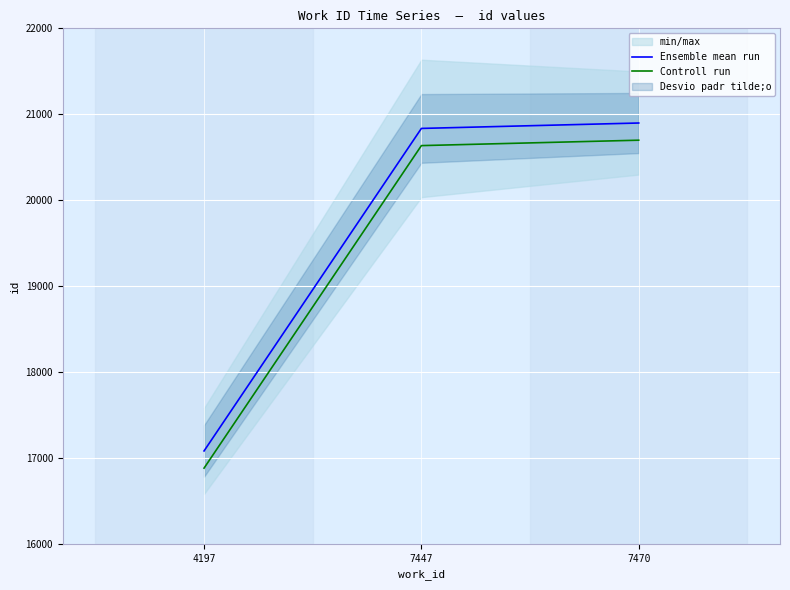

What is the total value across all series at 7470?

41596